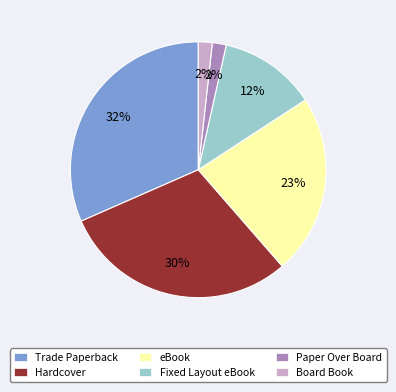

Does Paper Over Board account for over 50% of the chart?

No